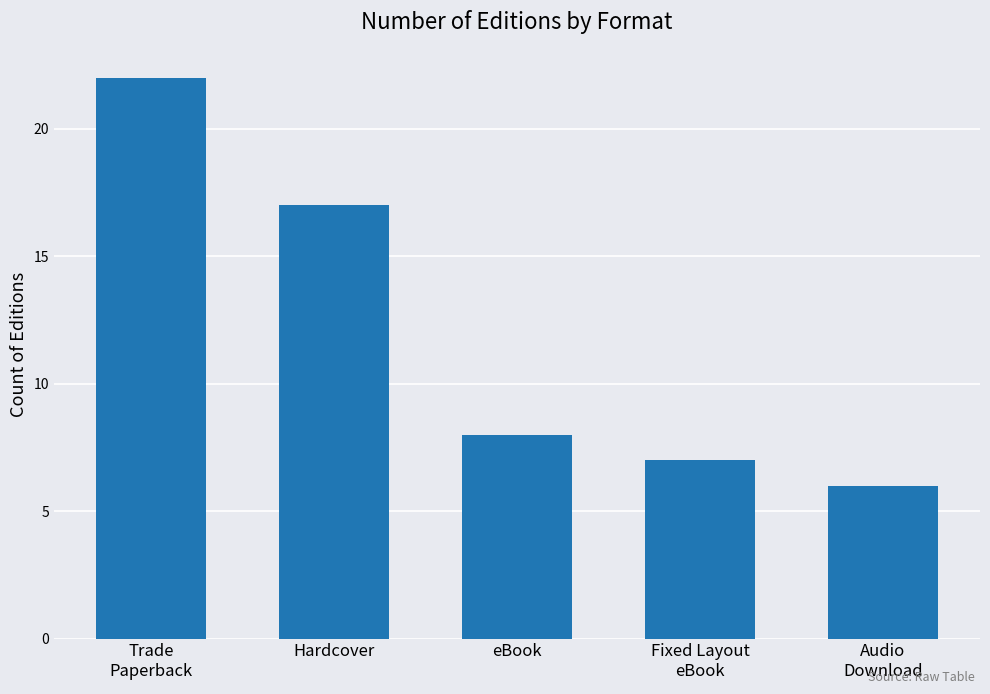

True or false: the data shows 8 at eBook.

True